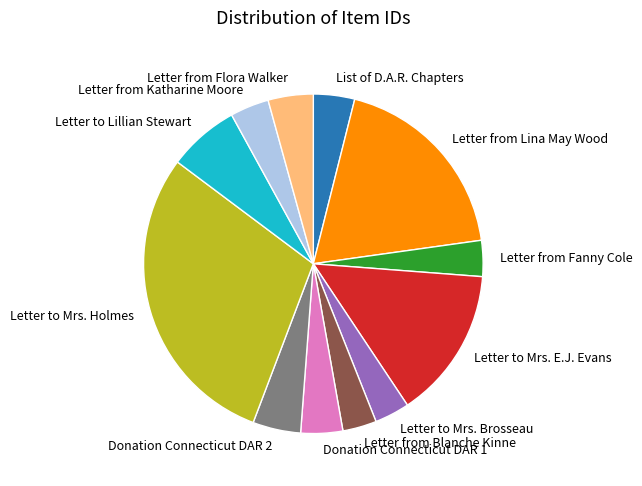

What is the ratio of the value at Donation Connecticut DAR 2 to the value at Letter to Mrs. E.J. Evans?

0.3